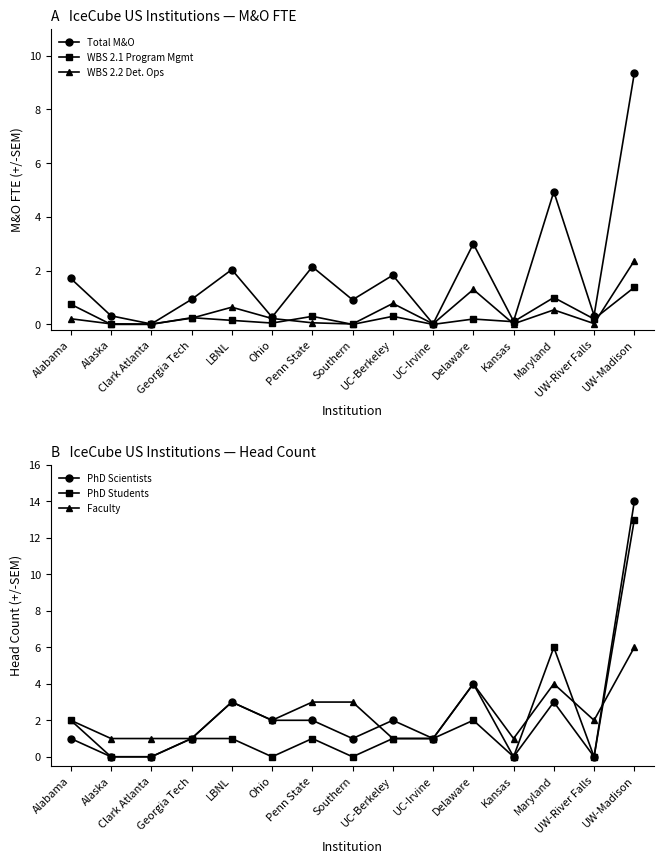

List the labels in order of Faculty value, smallest first.

Alaska, Clark Atlanta, Georgia Tech, UC-Berkeley, UC-Irvine, Kansas, Alabama, Ohio, UW-River Falls, LBNL, Penn State, Southern, Delaware, Maryland, UW-Madison